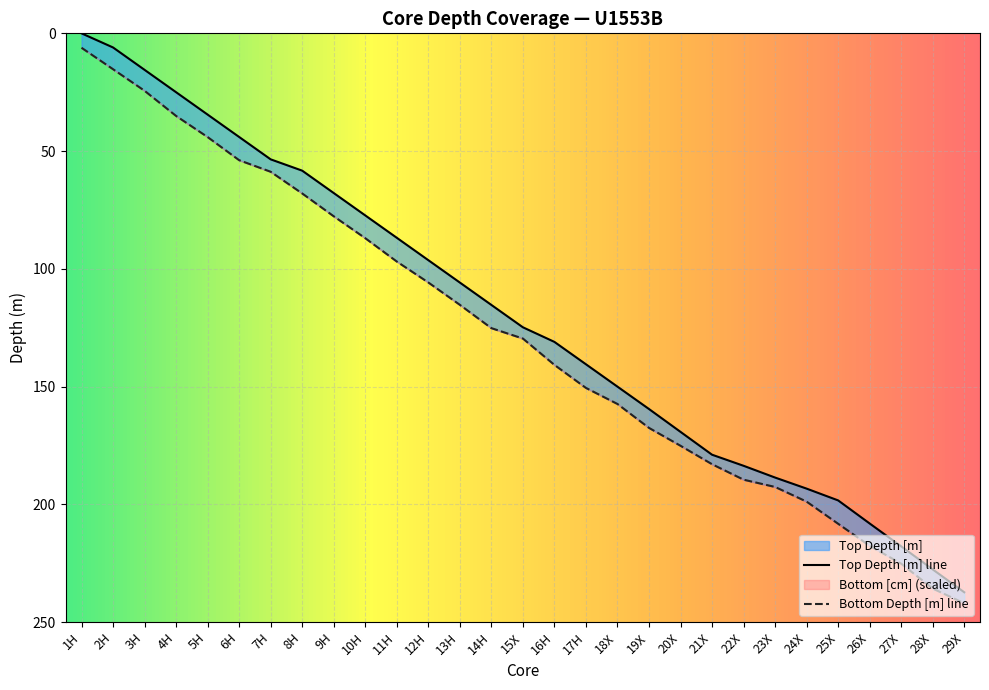

At which category does the chart reach its peak across all series?

29X